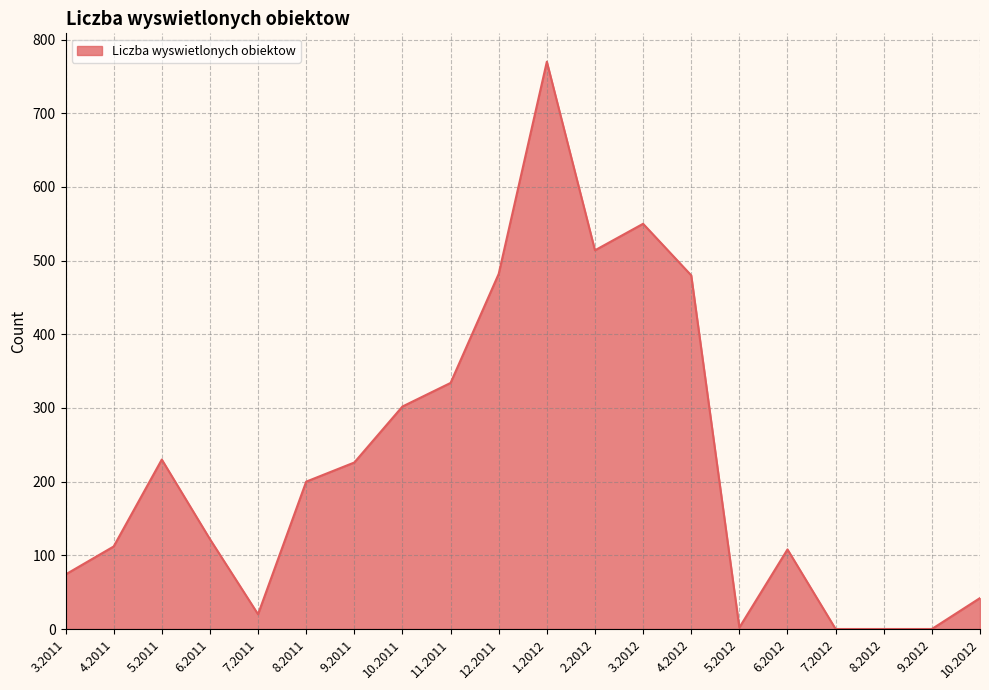

What is the sum of all values?

4568